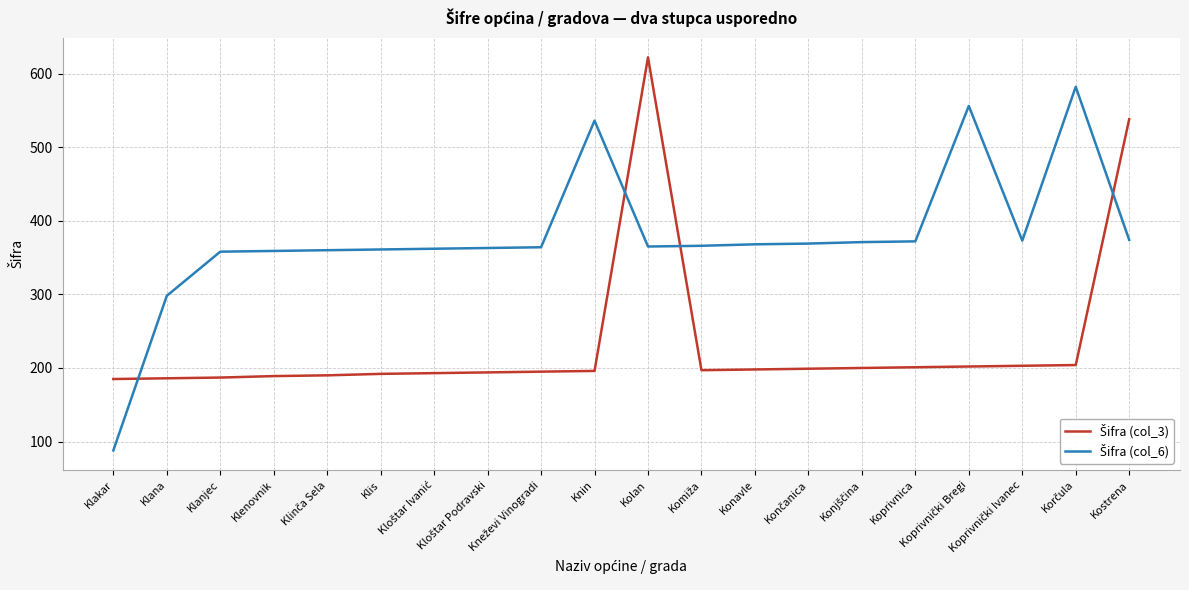

What is the smallest value displayed?

88